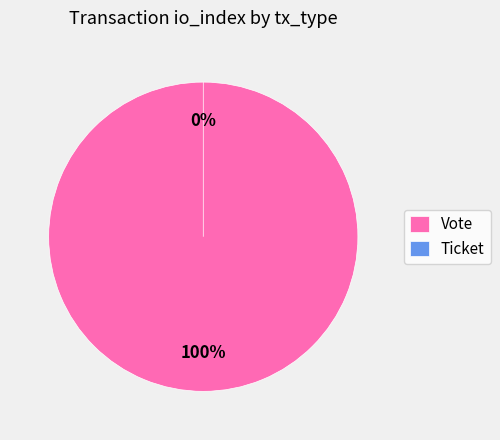

Combined, do Vote and Ticket account for over 50%?

Yes